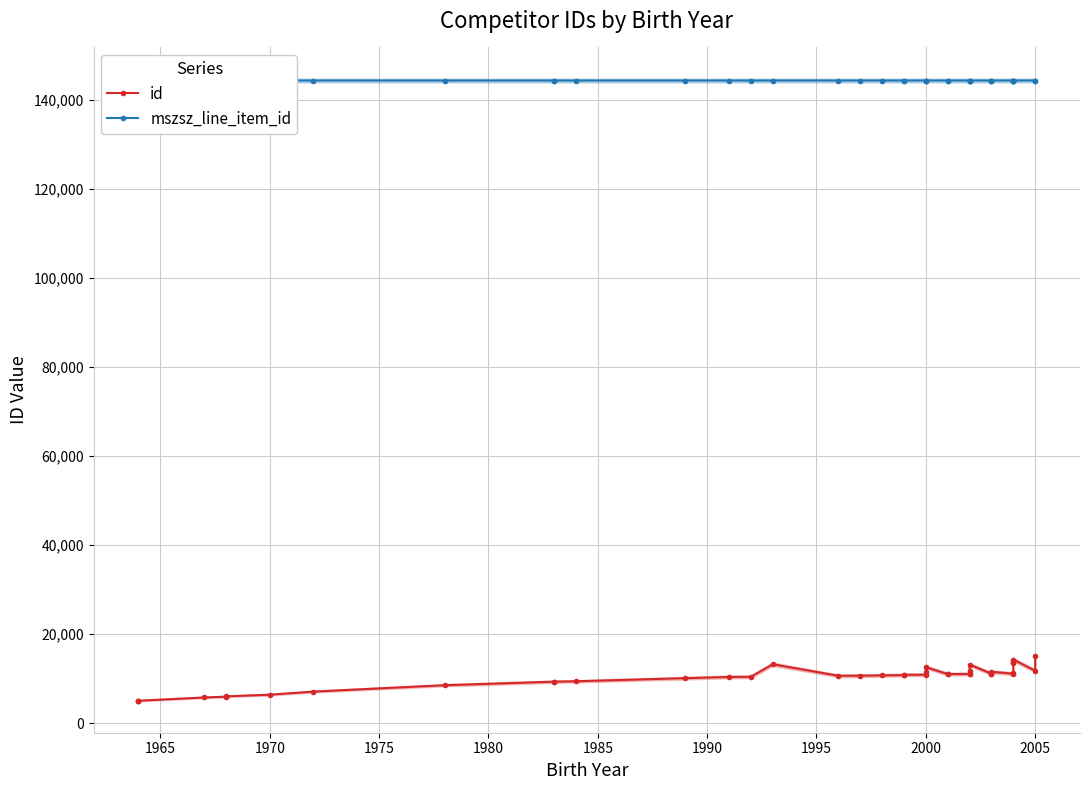

Is it true that id equals 2594 at 1970?

False